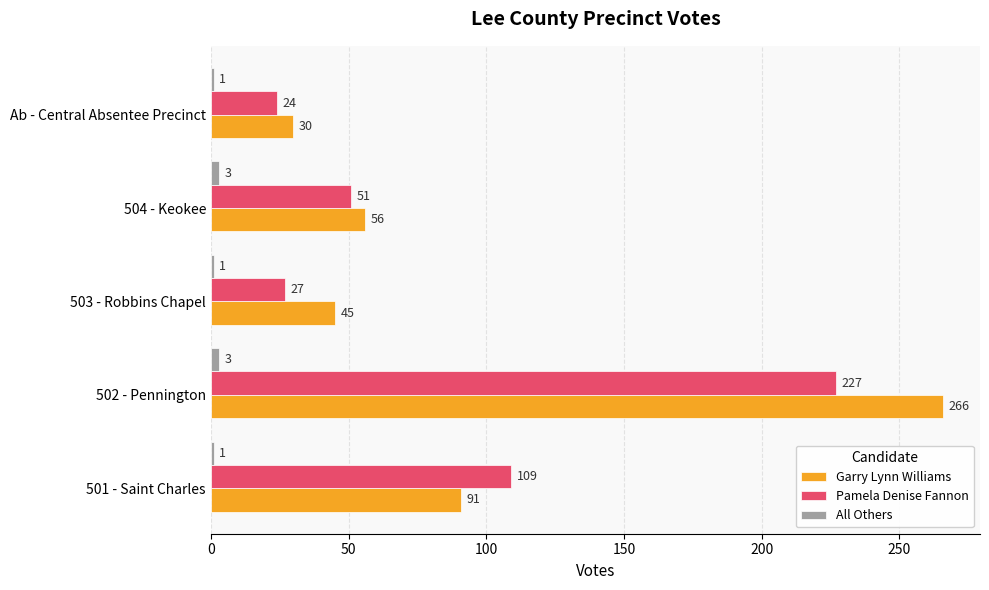

Where is Pamela Denise Fannon nearest to the value 125?

501 - Saint Charles